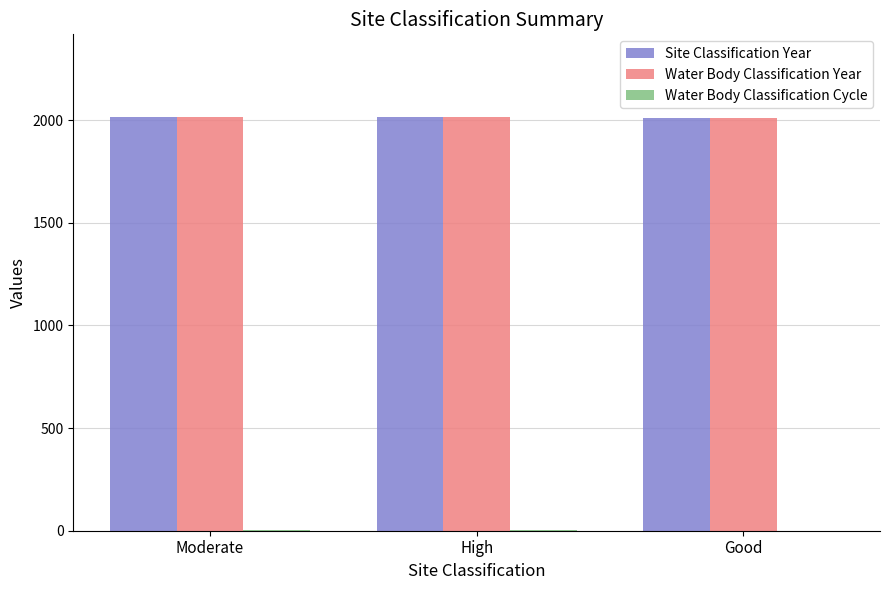

What is the sum of all Water Body Classification Year values?

6038